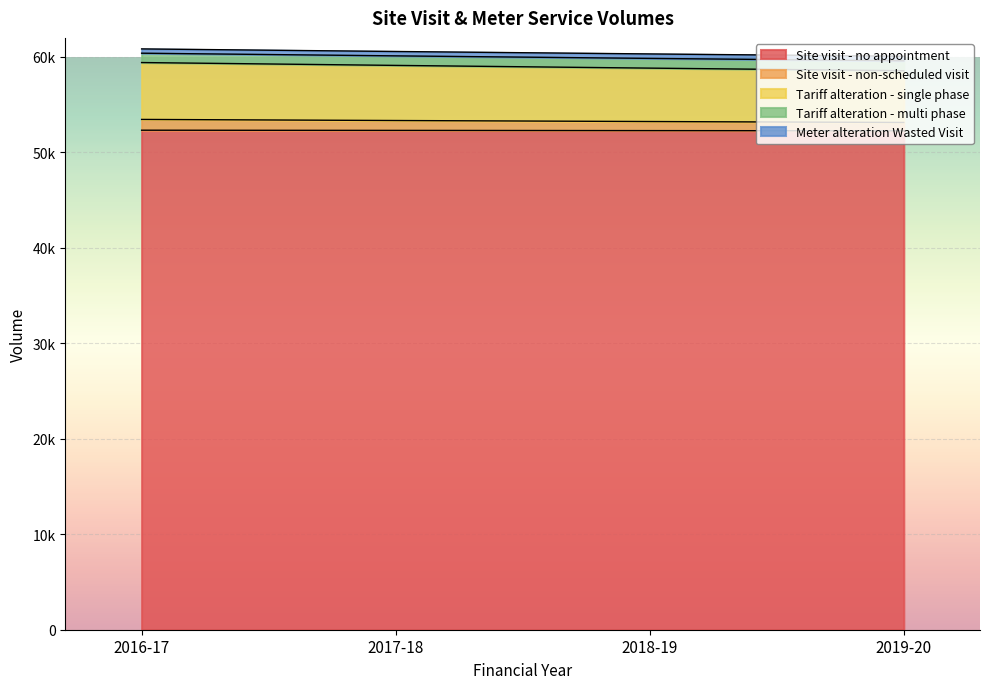

Does the chart display data point markers on the line(s)?

No